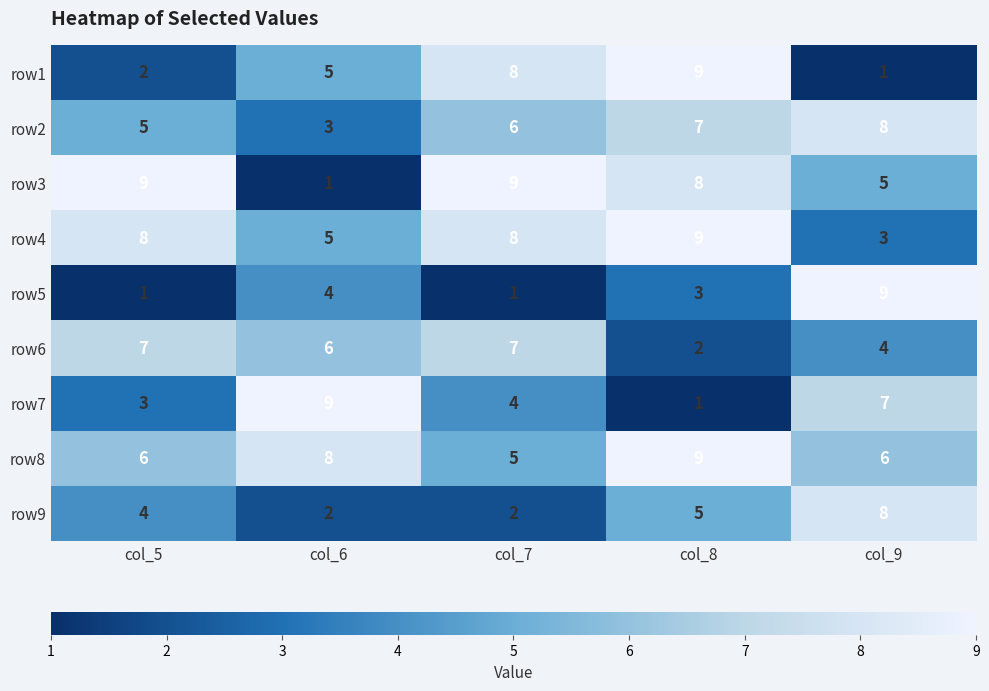

Which category has the highest value in the row8 series?

col_8